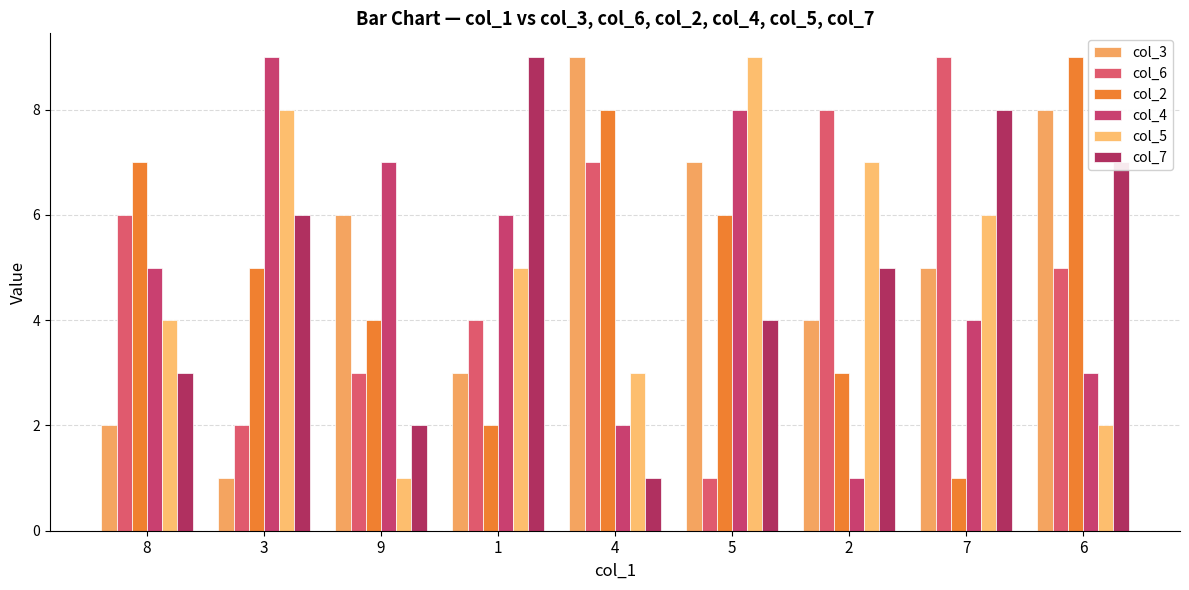

How many data points in col_3 are less than 5?

4